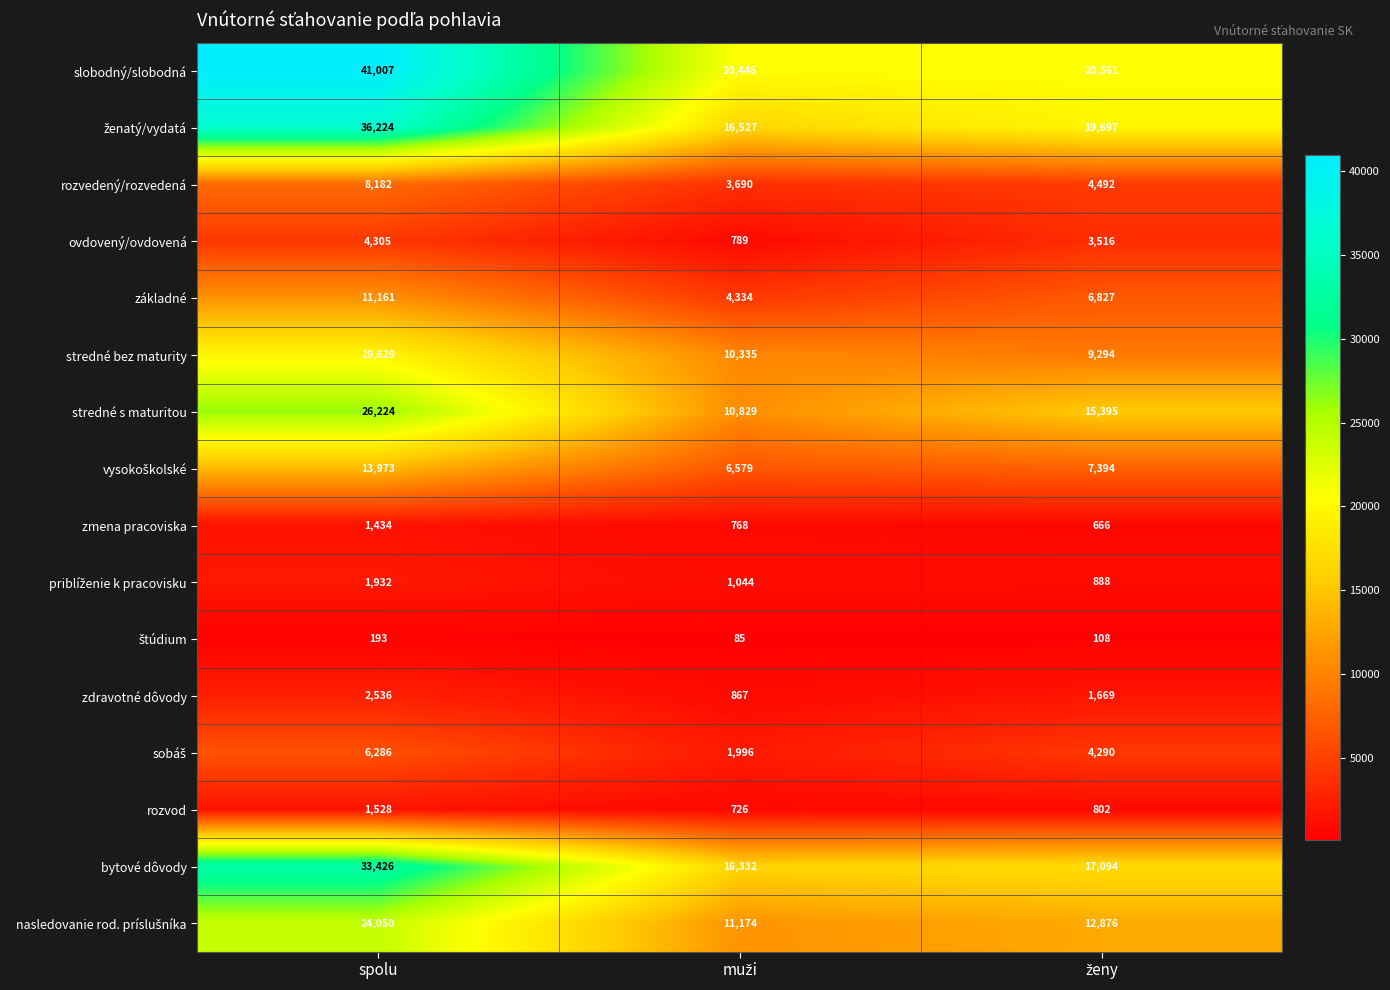

Where does the rozvedený/rozvedená series first go above 4492?

spolu